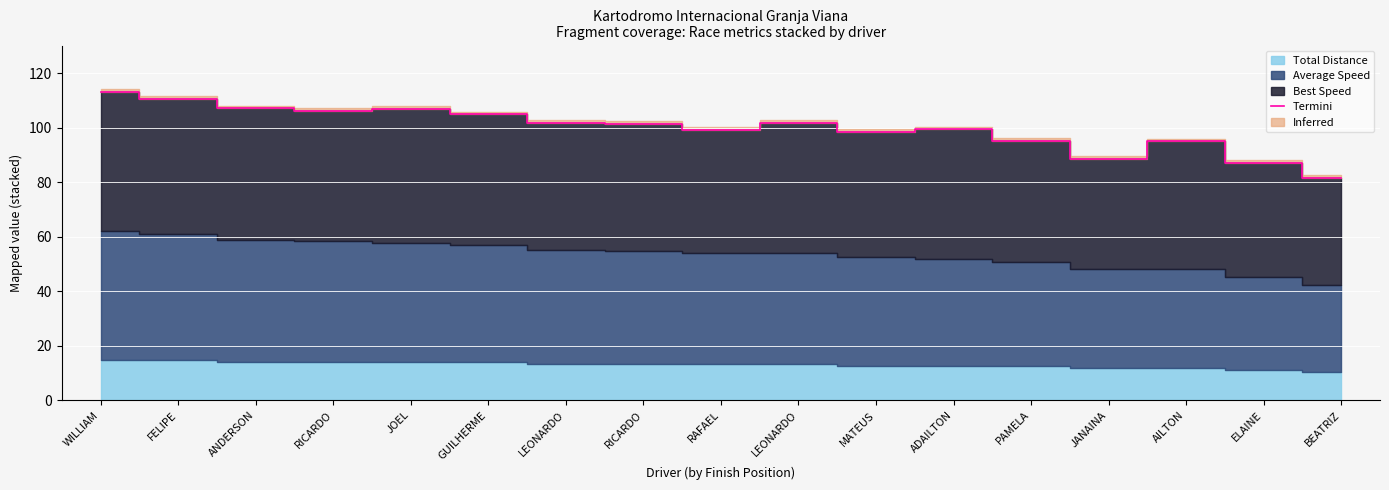

What is the sum of all values?

1697.9